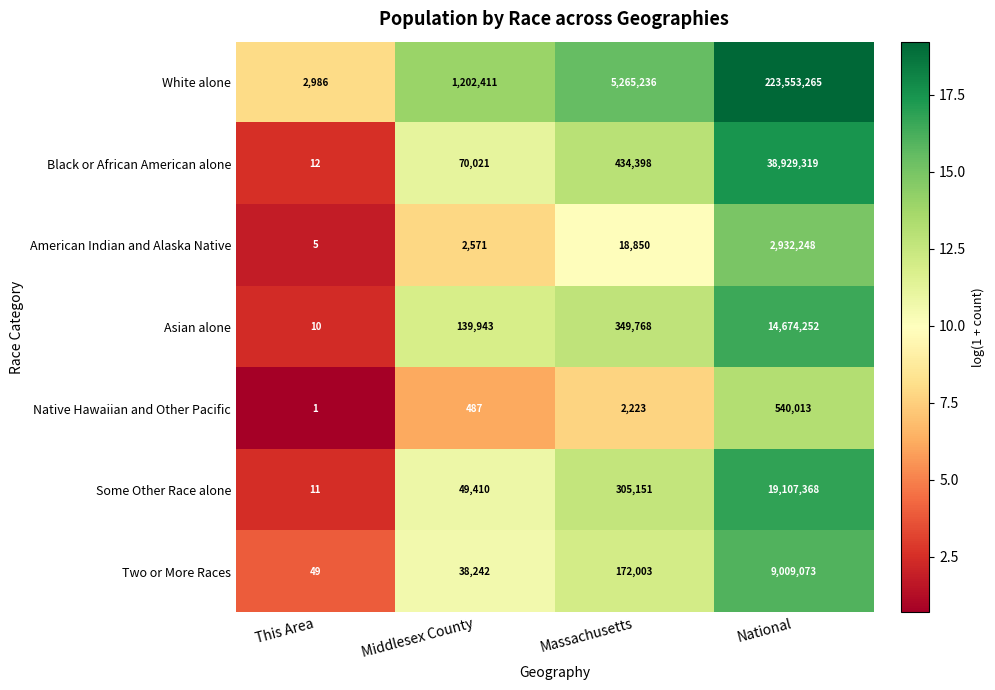

Between Middlesex County and National, which series saw the biggest shift?

White alone